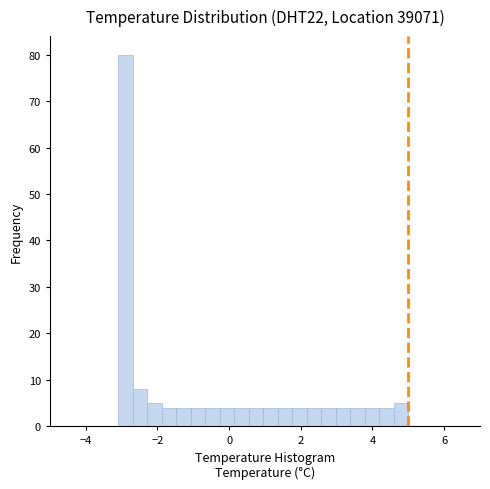

Read against the x-axis, roughly where is the centre of the tallest bar?

-2.8